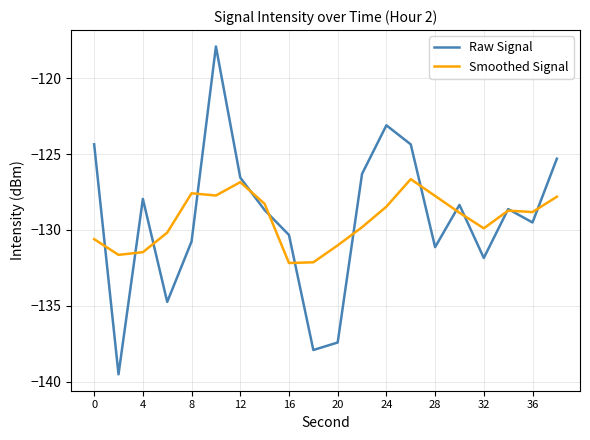

What is the maximum value shown in the chart?

-117.9